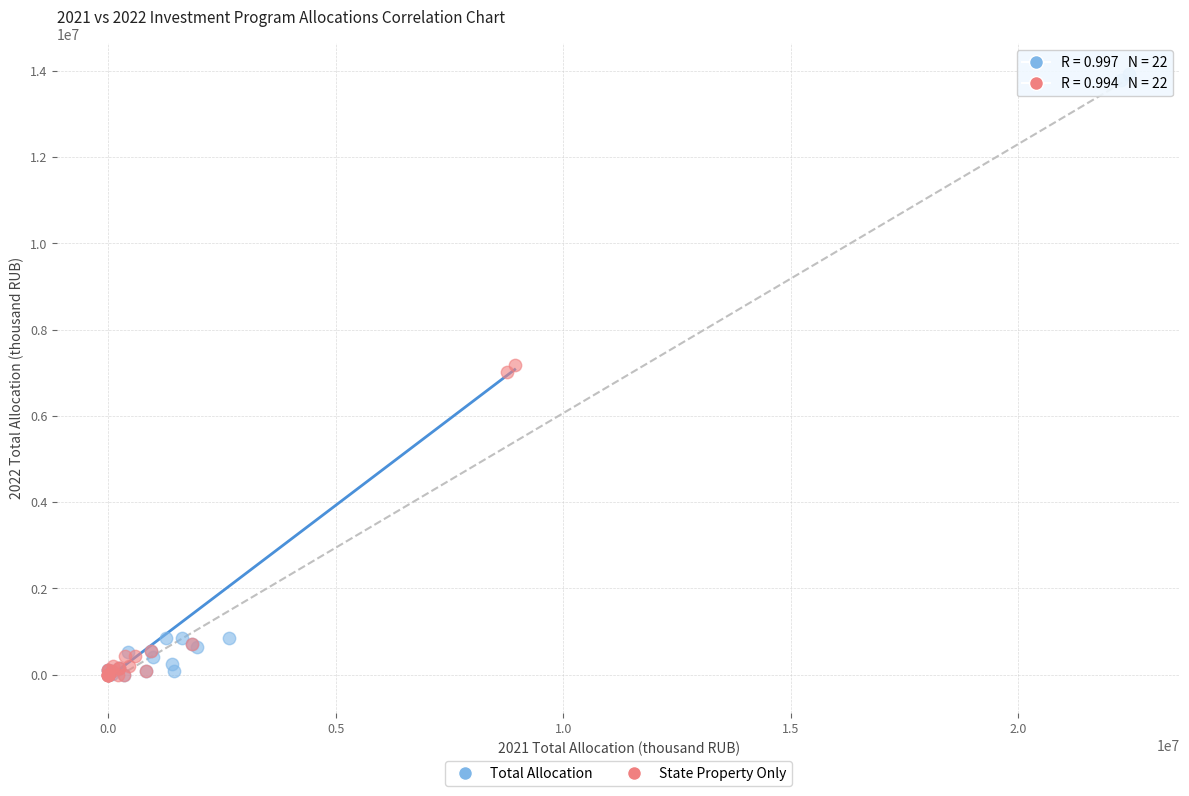

Which series has the widest spread of Y values?

Total Allocation